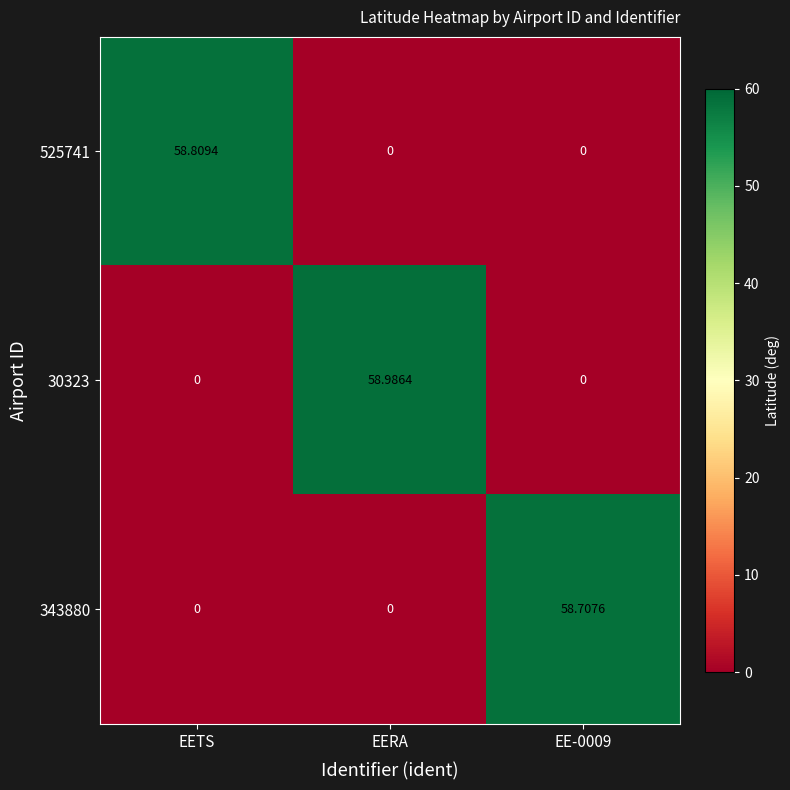

Count the number of data series in this chart.

3